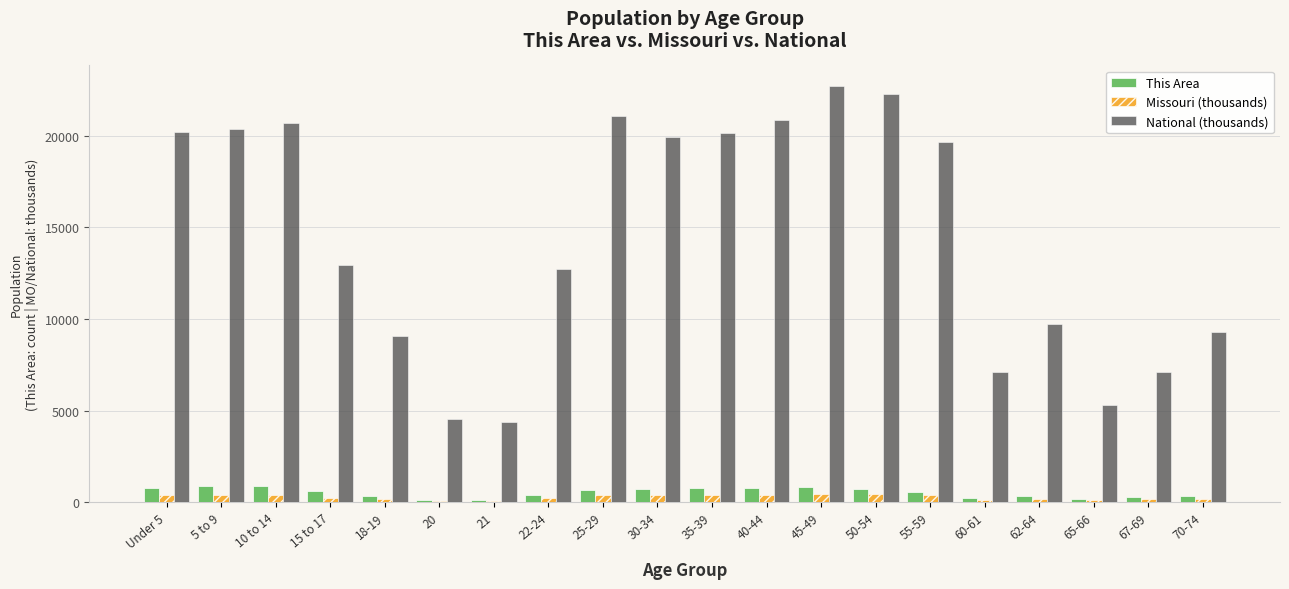

What is the difference between the maximum and second lowest values in the This Area series?

761.0